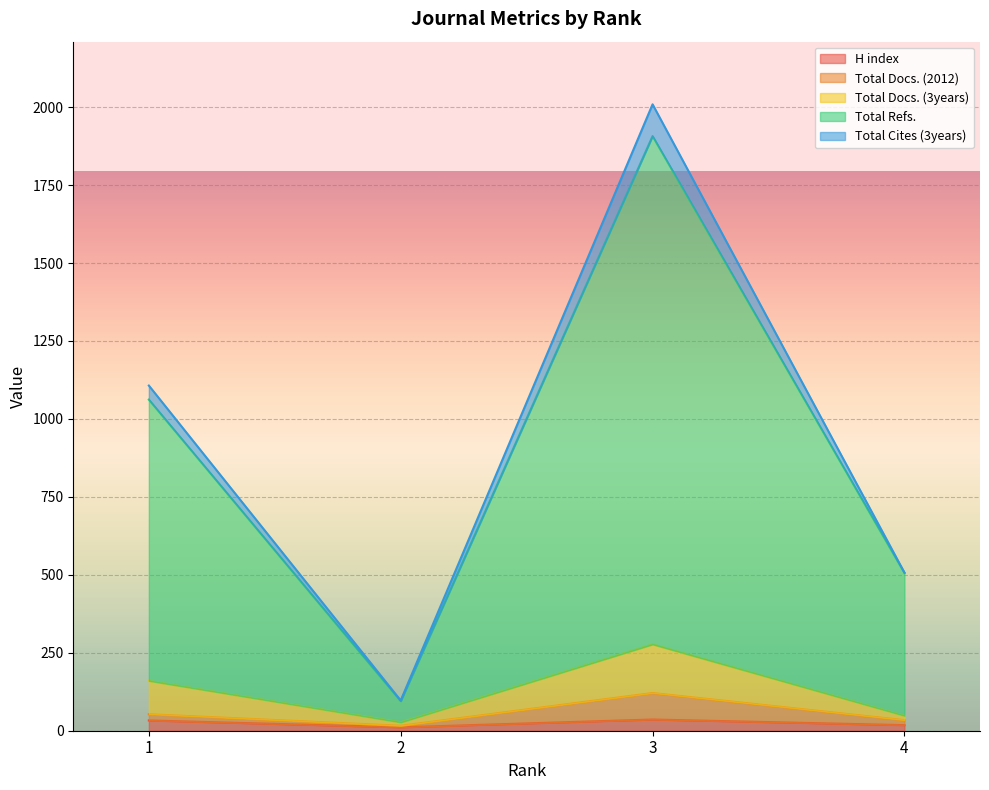

At which label is Total Refs. closest to 1001?

1